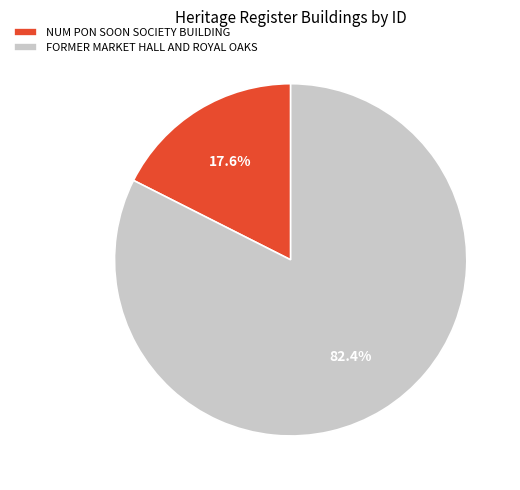

The FORMER MARKET HALL AND ROYAL OAKS slice represents 82% of the pie. True or false?

True